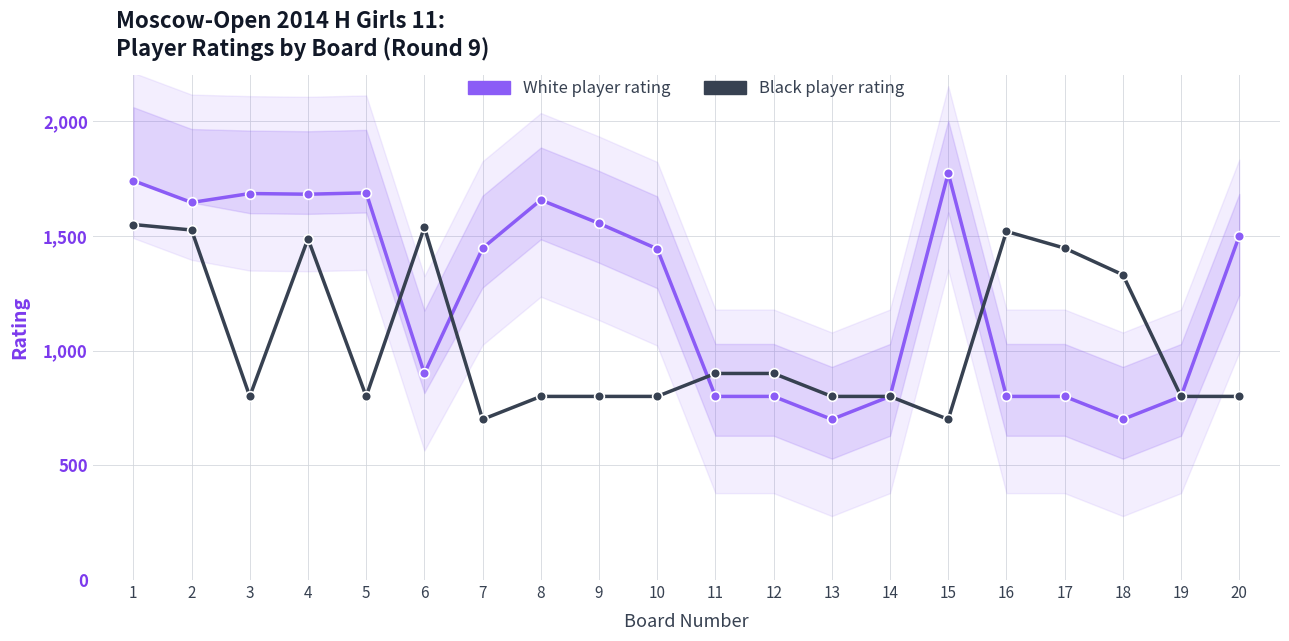

At which label does White player rating reach its peak?

15